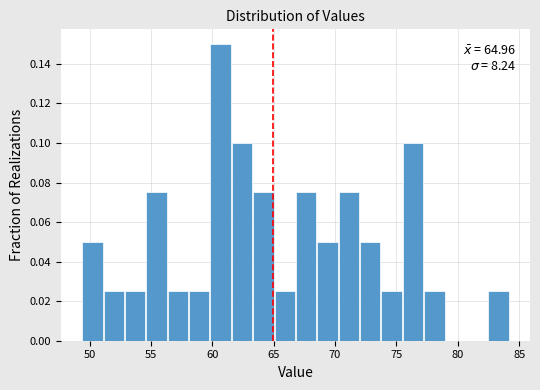

Around what value on the x-axis is the tallest bar? Give the approximate position of its centre, as read against the axis.

60.5